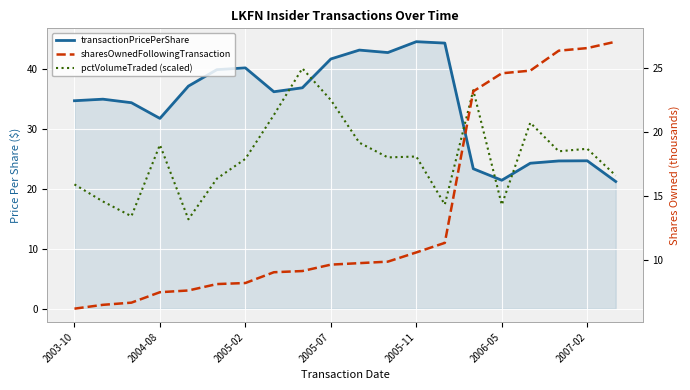

What is the sum of all sharesOwnedFollowingTransaction values?

272.5